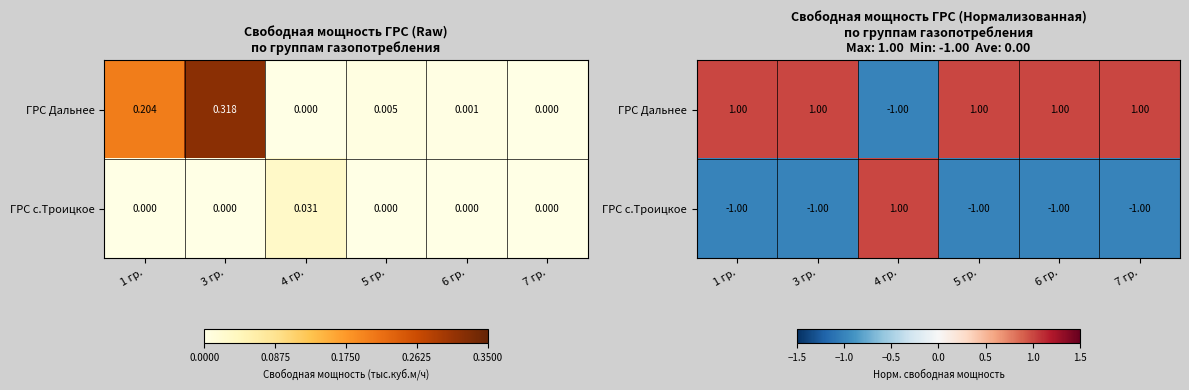

At which label does ГРС с.Троицкое reach its peak?

4 гр.